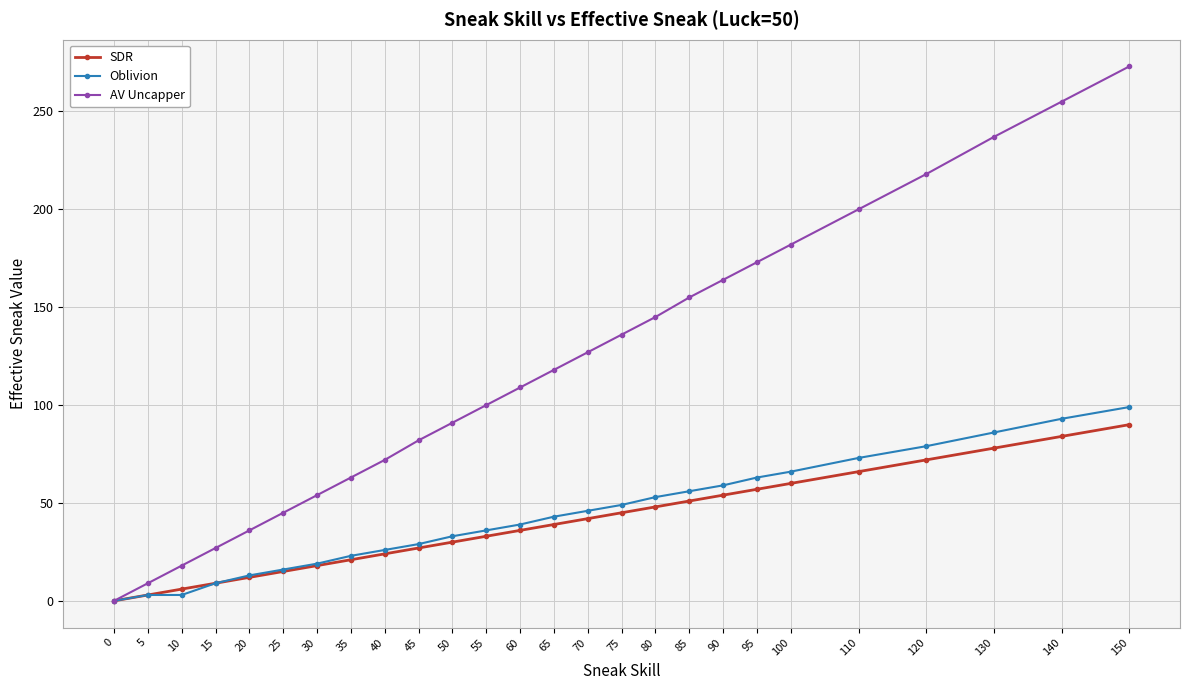

Reading left to right, list all the values displayed in this chart.

SDR: 0	3	6	9	12	15	18	21	24	27	30	33	36	39	42	45	48	51	54	57	60	66	72	78	84	90
Oblivion: 0	3	3	9	13	16	19	23	26	29	33	36	39	43	46	49	53	56	59	63	66	73	79	86	93	99
AV Uncapper: 0	9	18	27	36	45	54	63	72	82	91	100	109	118	127	136	145	155	164	173	182	200	218	237	255	273